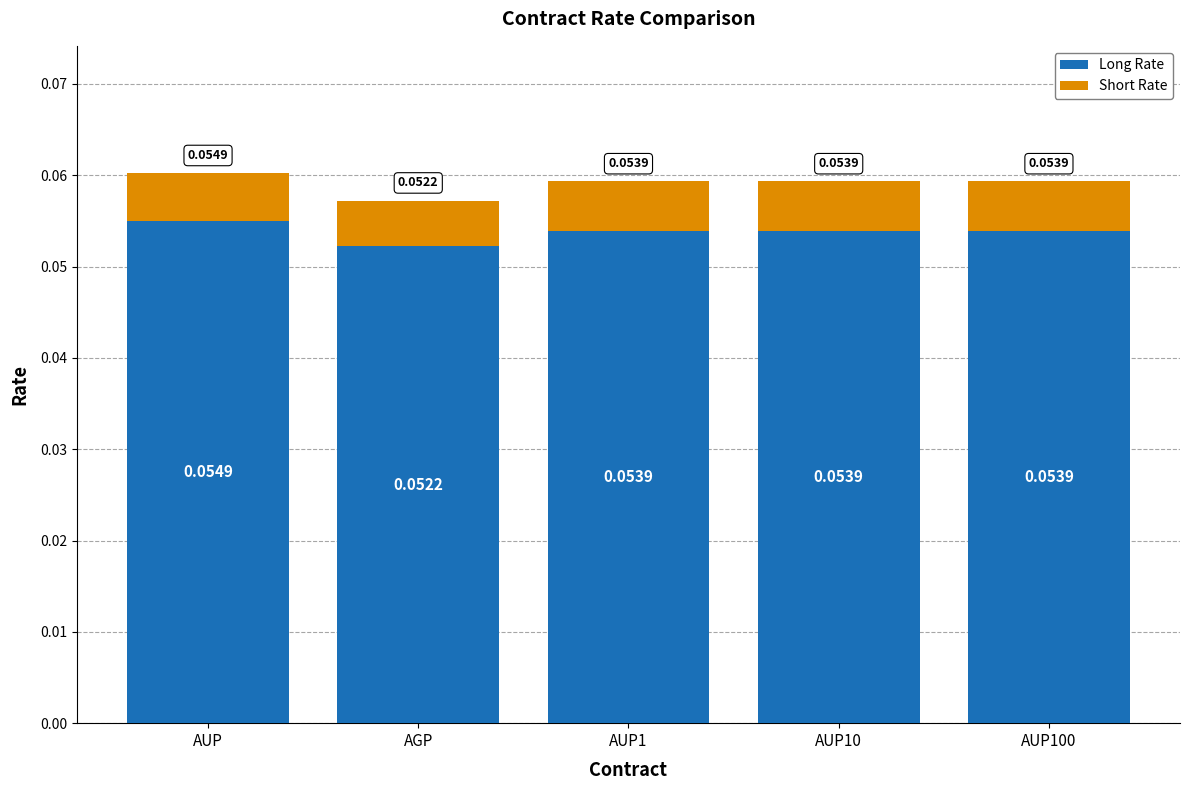

Which category has the lowest value in the Long Rate series?

AGP